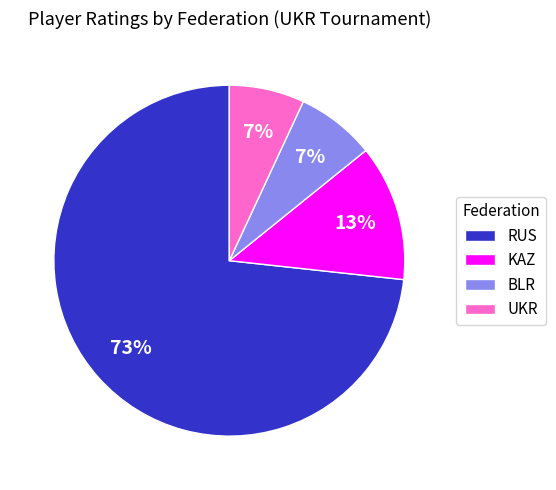

How many segments does this pie chart have?

4